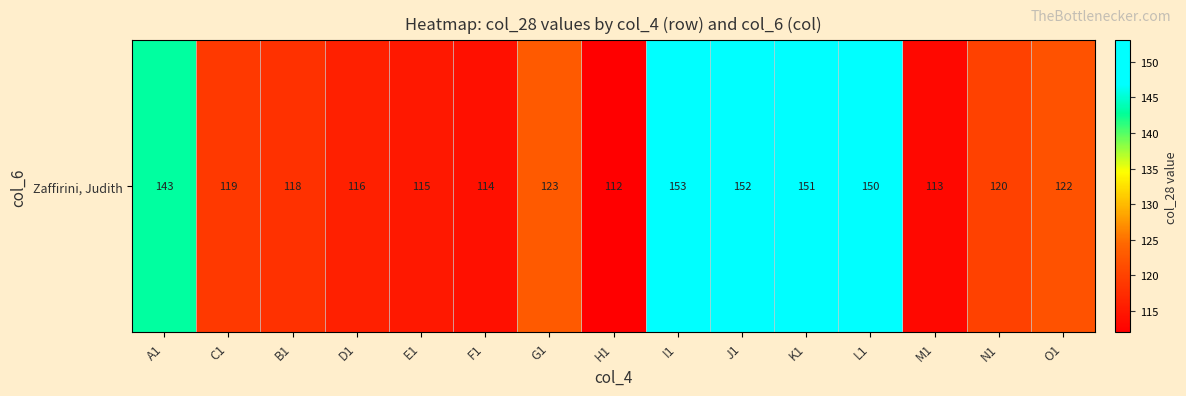

What is the difference between the maximum and minimum values?

41